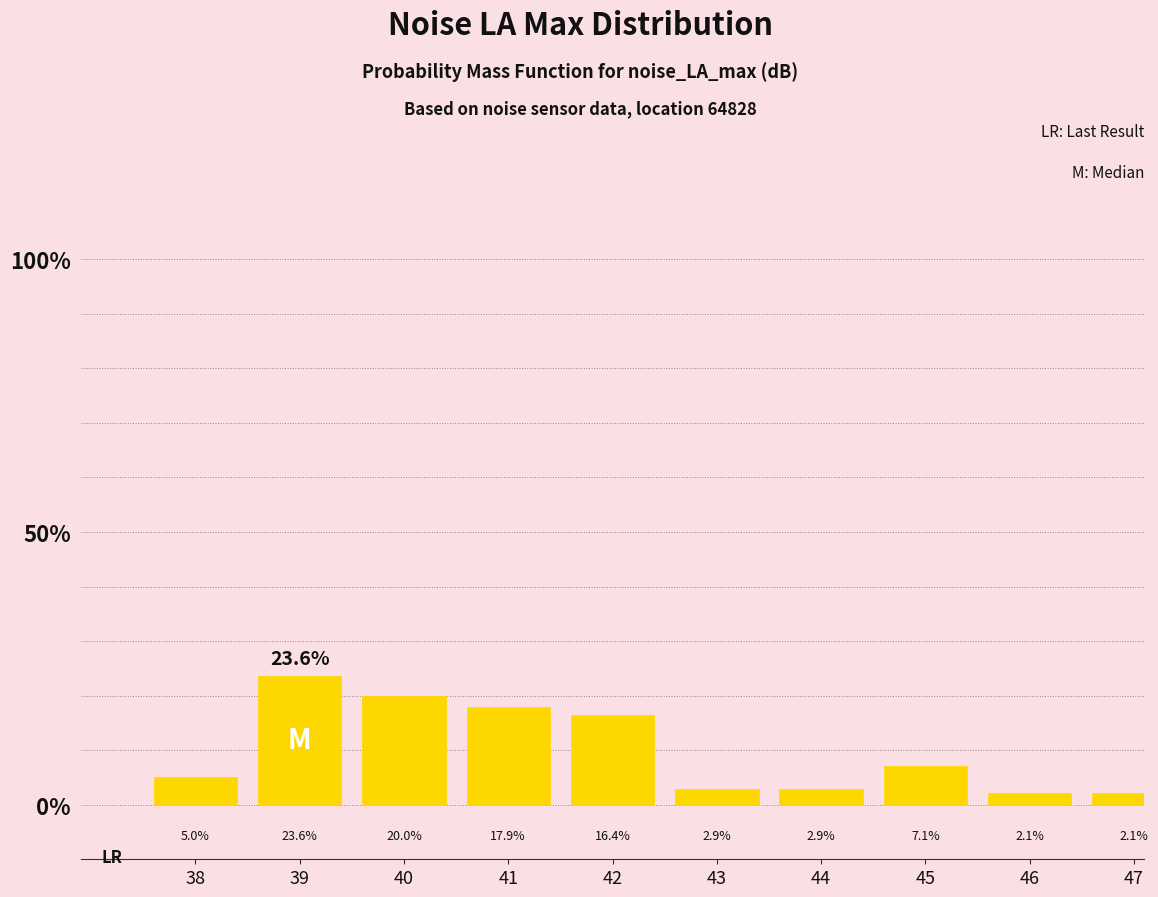

Reading left to right, extract all data points from this chart.

5.0	23.6	20.0	17.9	16.4	2.9	2.9	7.1	2.1	2.1